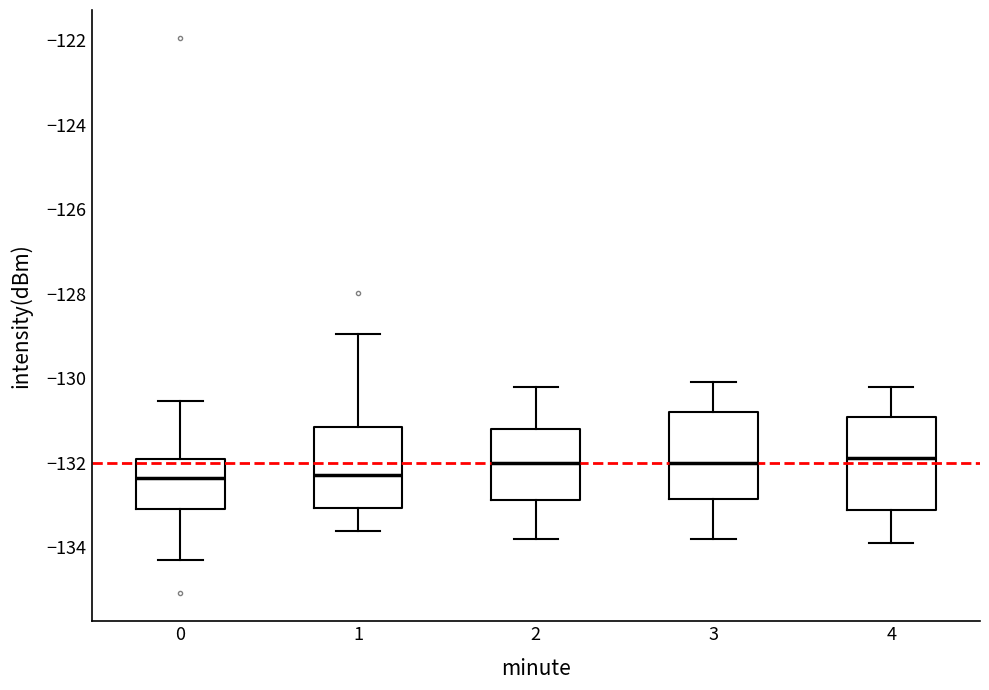

Reading left to right, transcribe this box plot: for each box, give where its median line is, the range the box spans, and where its two whiskers end, as read against the y-axis. The values are not printed on the chart, so give them approximately, as read against the axis.

0: median -132.4, box -133.0 to -132.0, whiskers -134.2 to -130.6
1: median -132.2, box -133.0 to -131.2, whiskers -133.6 to -129.0
2: median -132.0, box -132.8 to -131.2, whiskers -133.8 to -130.2
3: median -132.0, box -132.8 to -130.8, whiskers -133.8 to -130.0
4: median -131.8, box -133.2 to -131.0, whiskers -133.8 to -130.2